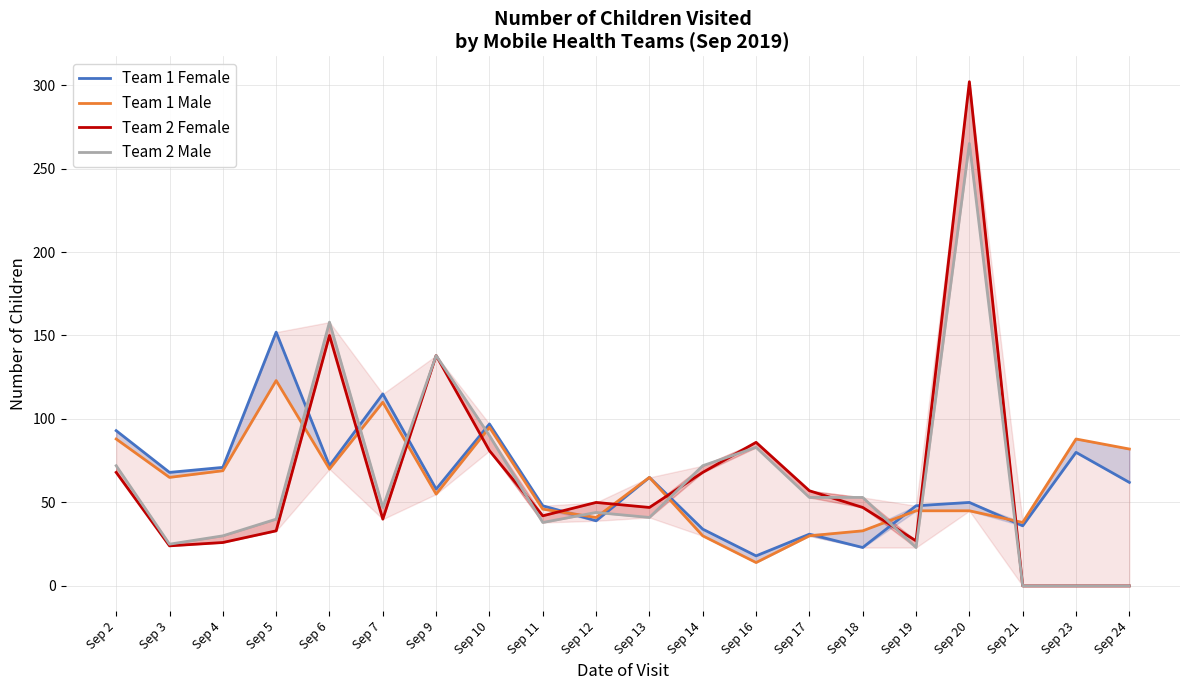

Rank the series at Sep 24 from lowest to highest value.

Team 2 Female, Team 2 Male, Team 1 Female, Team 1 Male